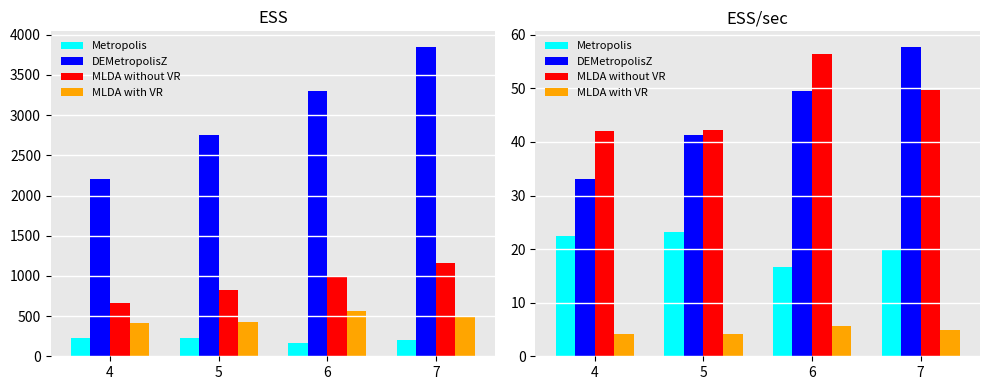

Is it true that Metropolis equals 16.6 at 6?

True